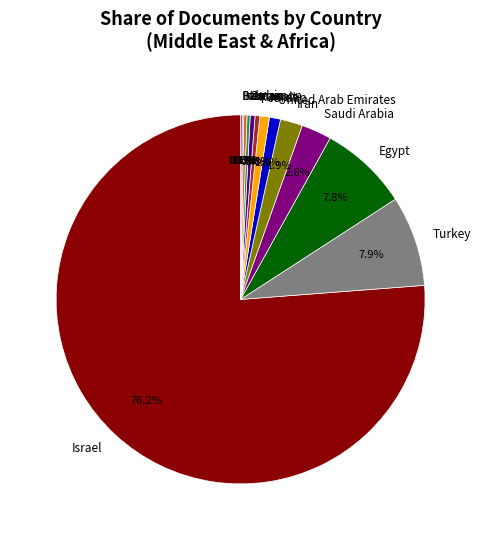

What is the largest slice in the pie chart?

Israel